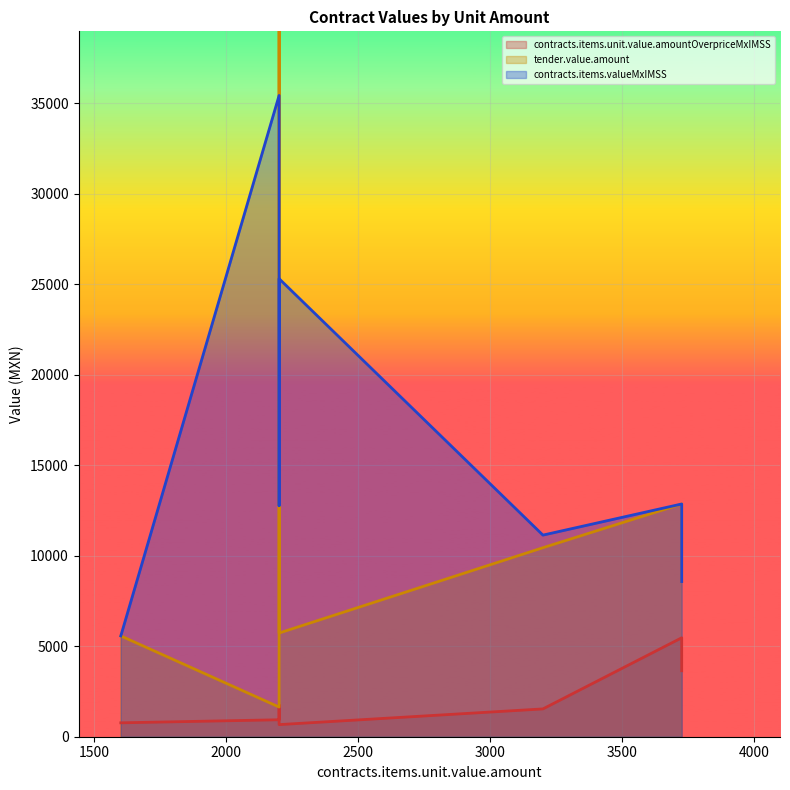

What is the difference between the maximum and minimum values in the tender.value.amount series?

46066.2